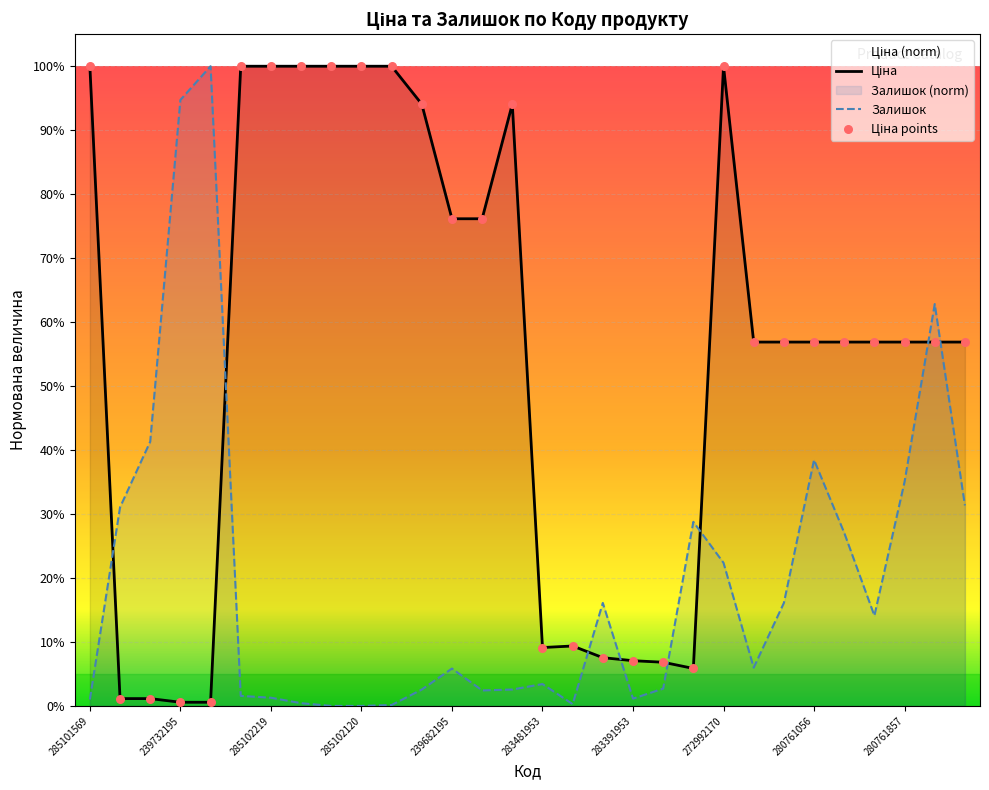

Which series contains the highest Y value?

Ціна